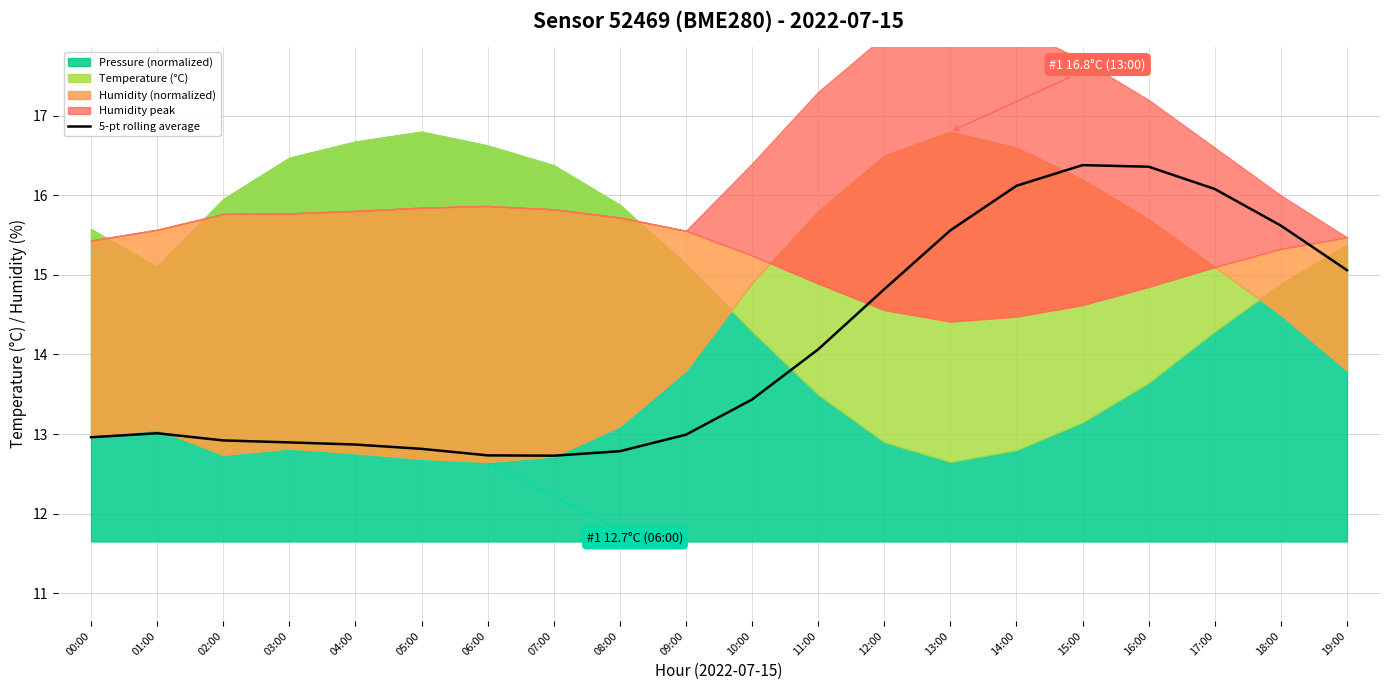

Rank the categories by value from highest to lowest.

15:00, 16:00, 14:00, 17:00, 18:00, 13:00, 19:00, 12:00, 11:00, 10:00, 01:00, 09:00, 00:00, 02:00, 03:00, 04:00, 05:00, 08:00, 06:00, 07:00